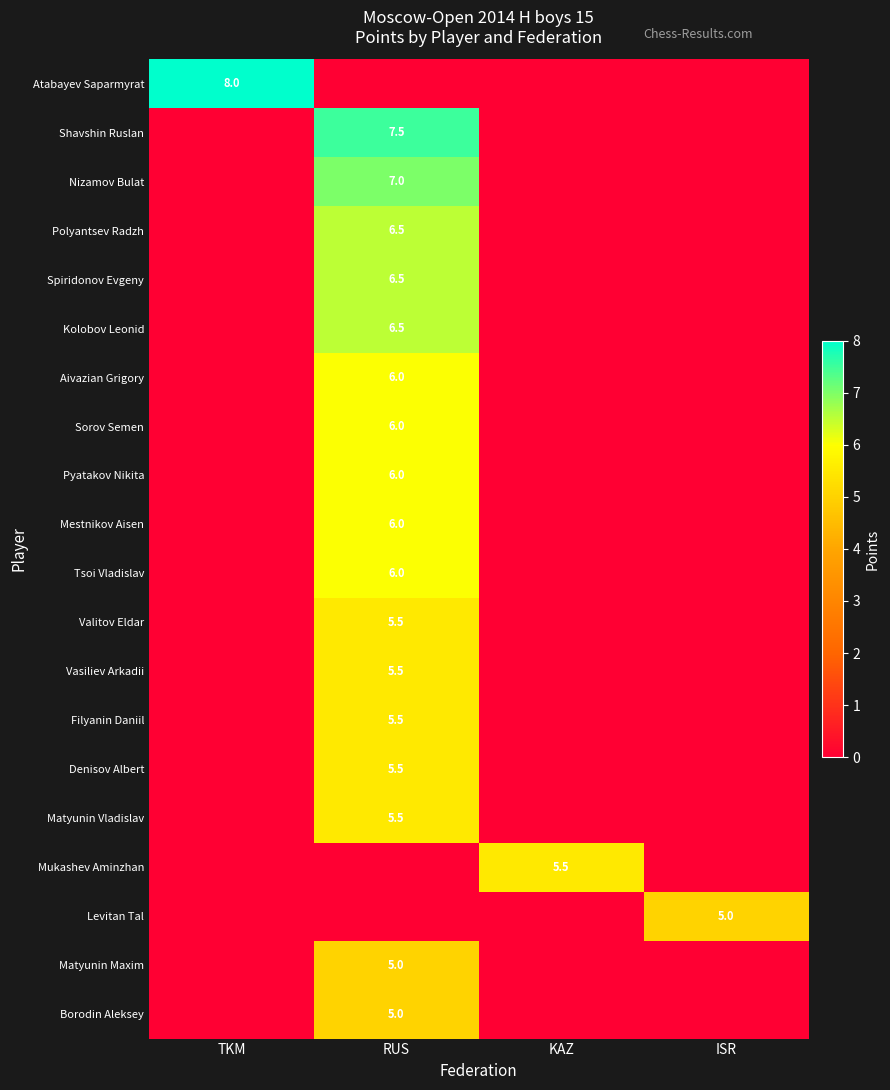

Is it true that Denisov Albert equals 2.2 at RUS?

False